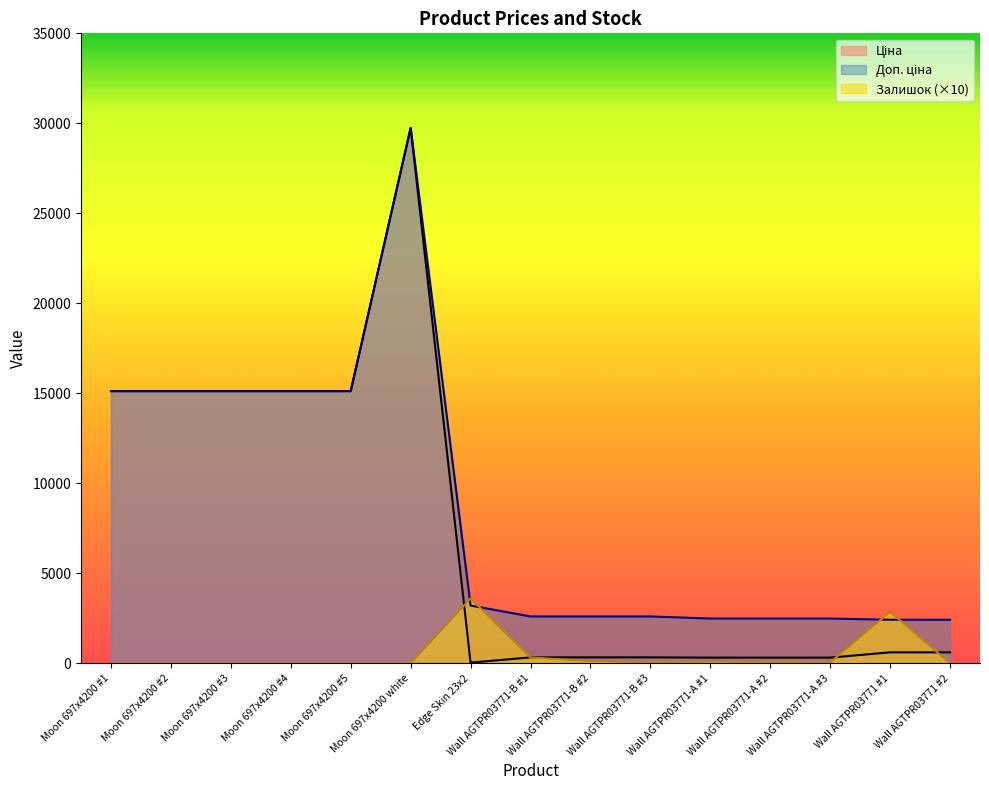

The value of Залишок (×10) at Moon 697x4200 #3 is 0.0. True or false?

True